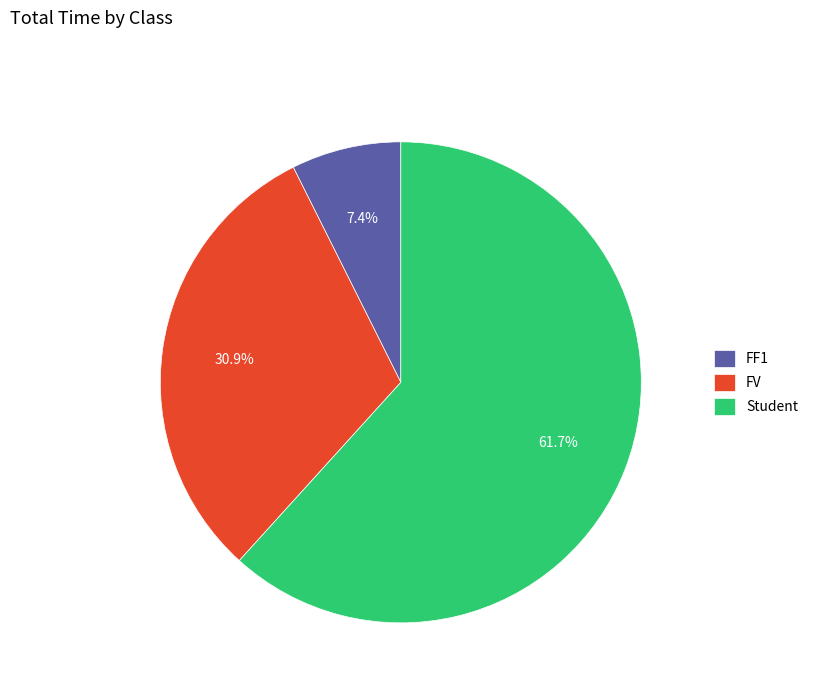

Which category has the smallest portion of the pie?

FF1